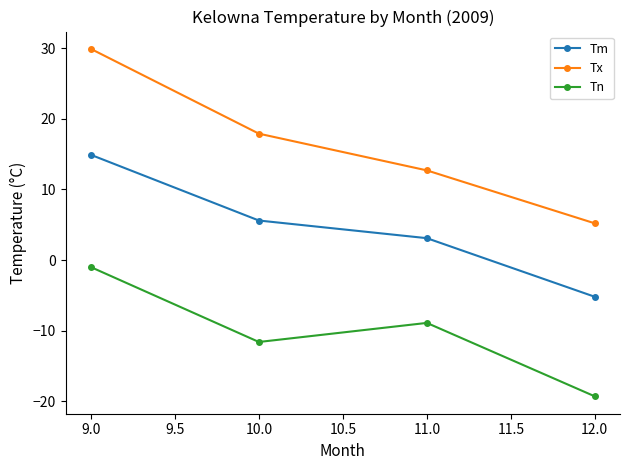

What is the difference between the second highest and minimum values in the Tm series?

10.8